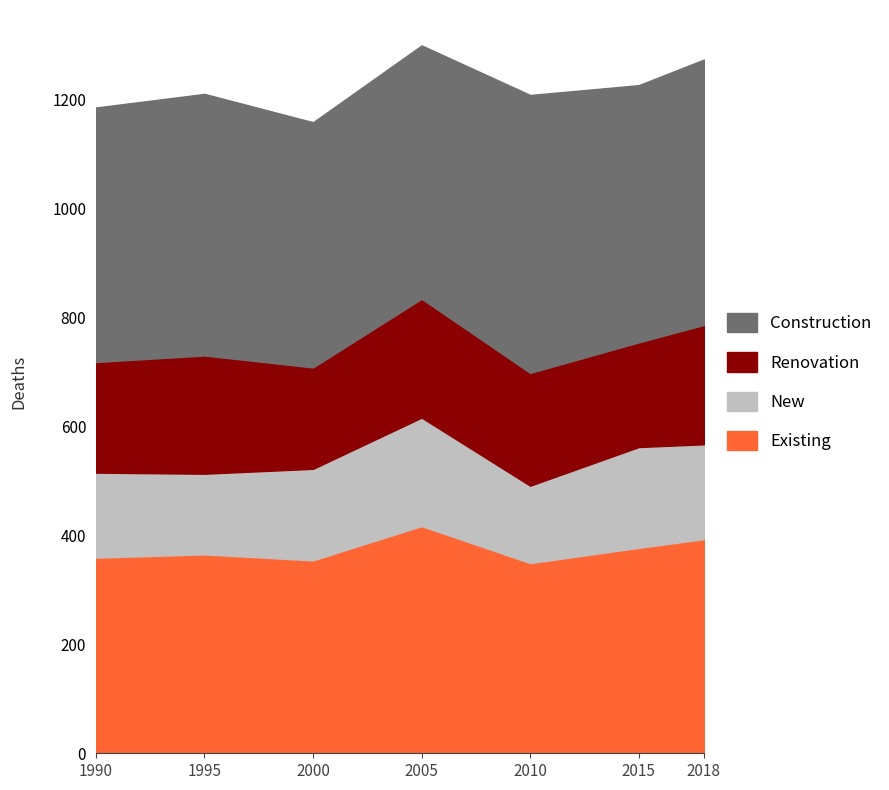

How many data points in Renovation are less than 207?

3